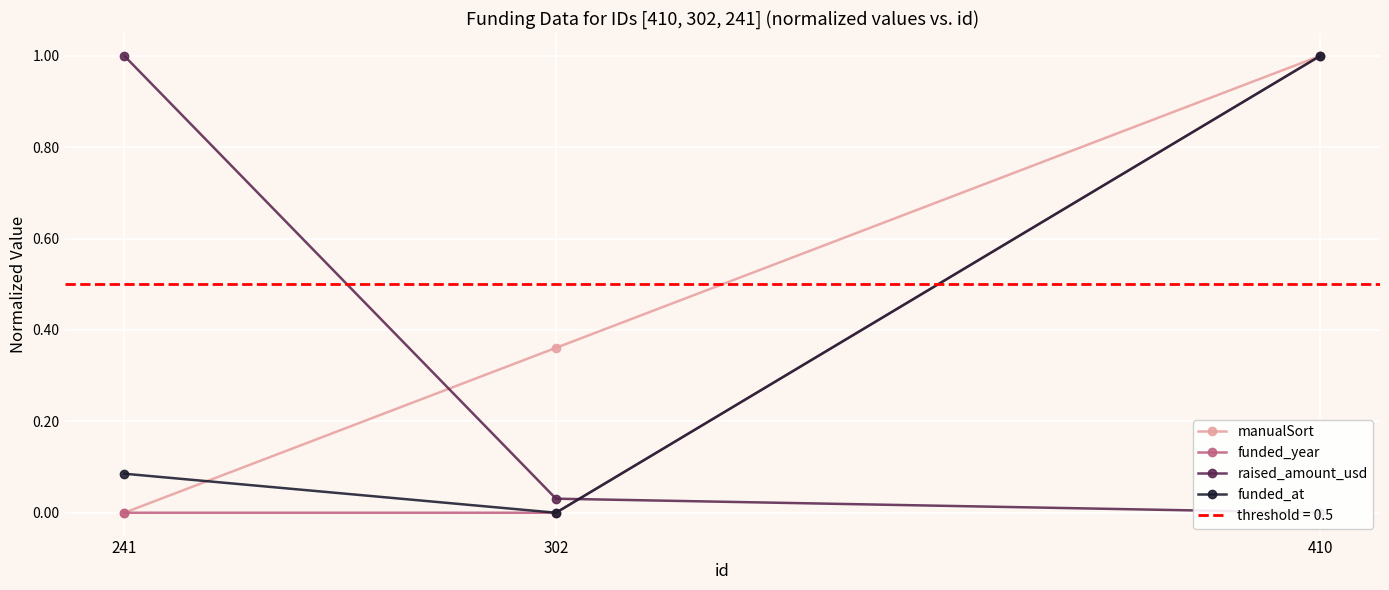

How many positive values does the funded_year series have?

1